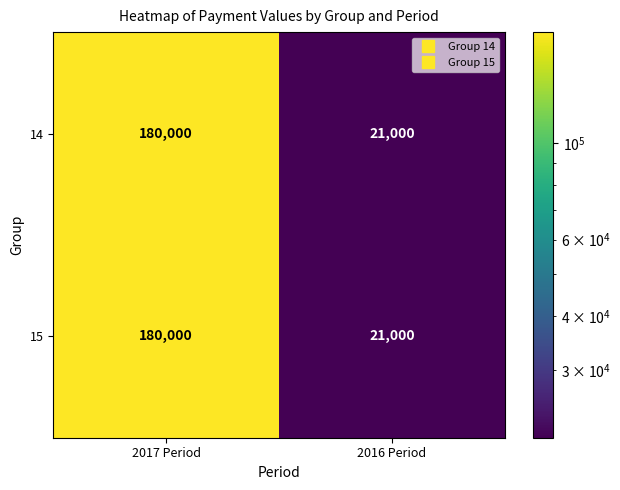

What is the smallest value displayed?

21000